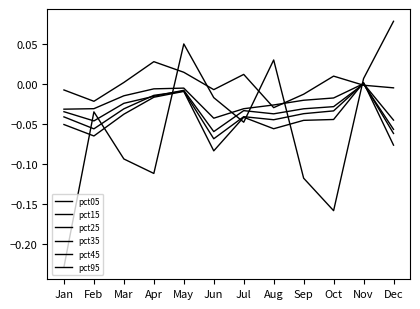

True or false: pct45 and pct05 intersect in this chart.

True